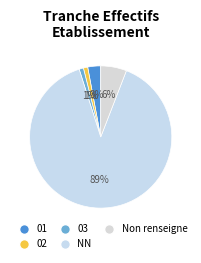

Count the number of slices in the pie.

5